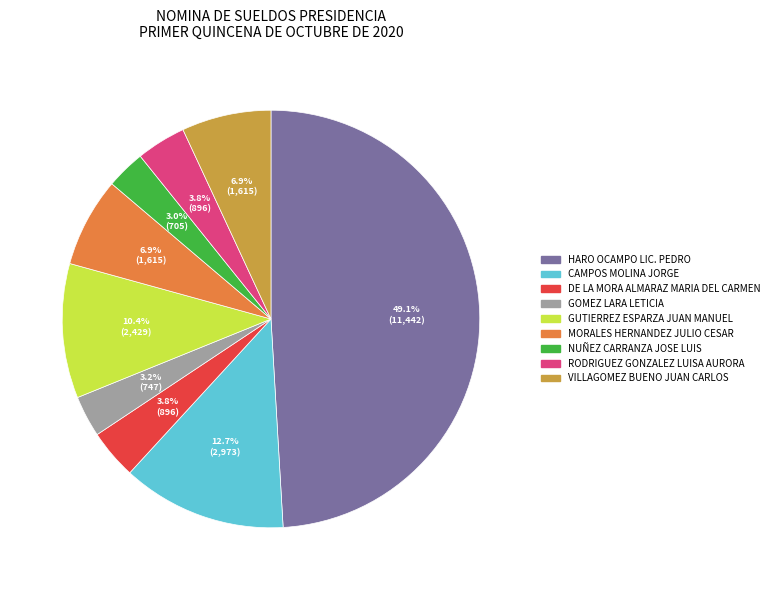

Is there a majority slice in this chart?

No